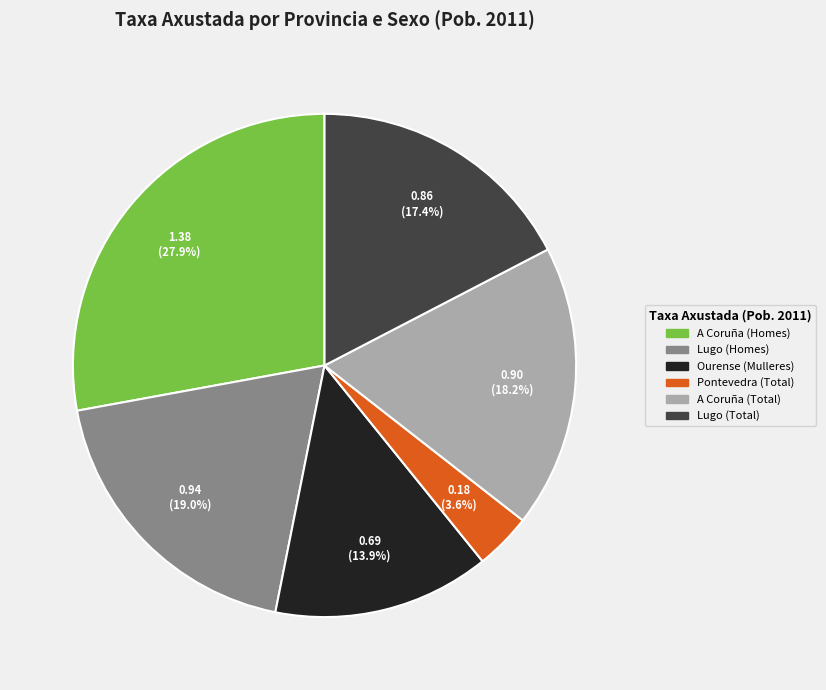

Does any single category account for the majority?

No